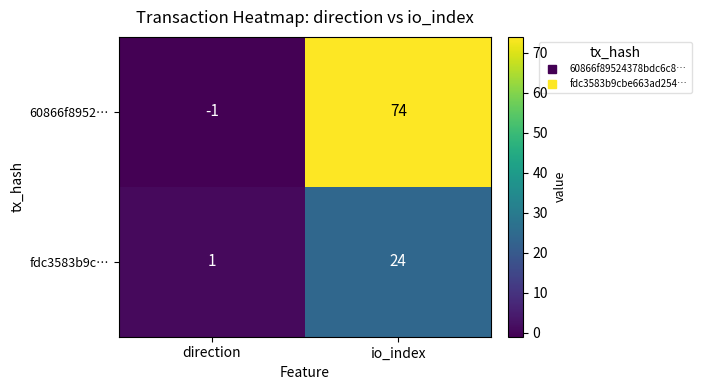

What is the spread (max minus min) of values at io_index?

50